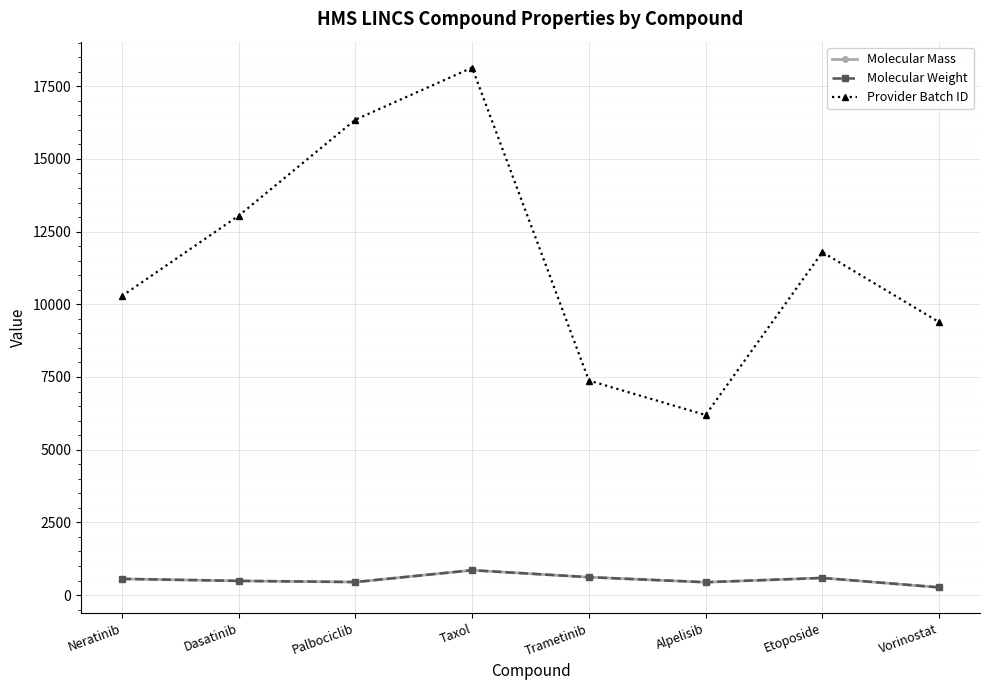

At how many categories does at least one series exceed 7857?

6